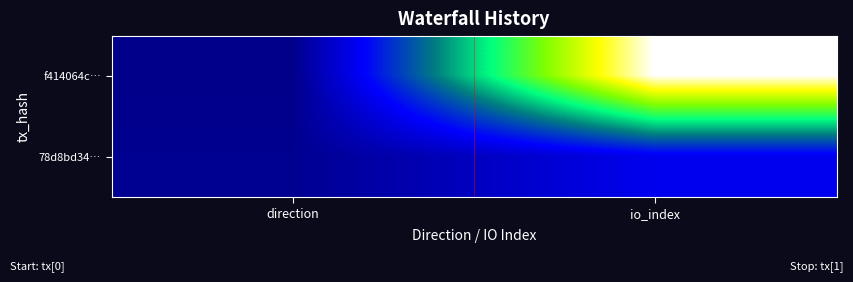

What is the maximum value shown in the chart?

165